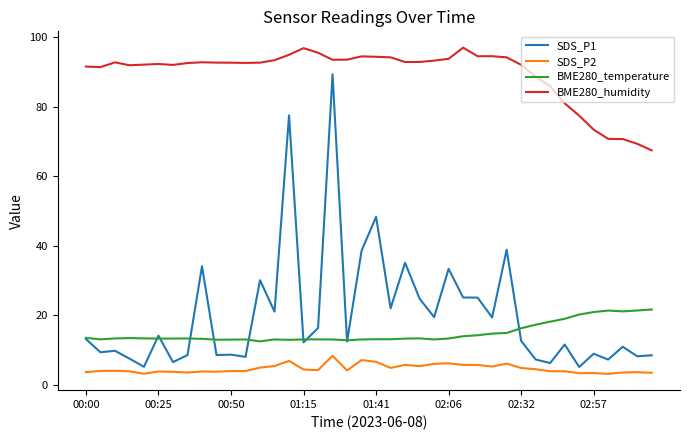

Which series has the largest total across all categories?

BME280_humidity